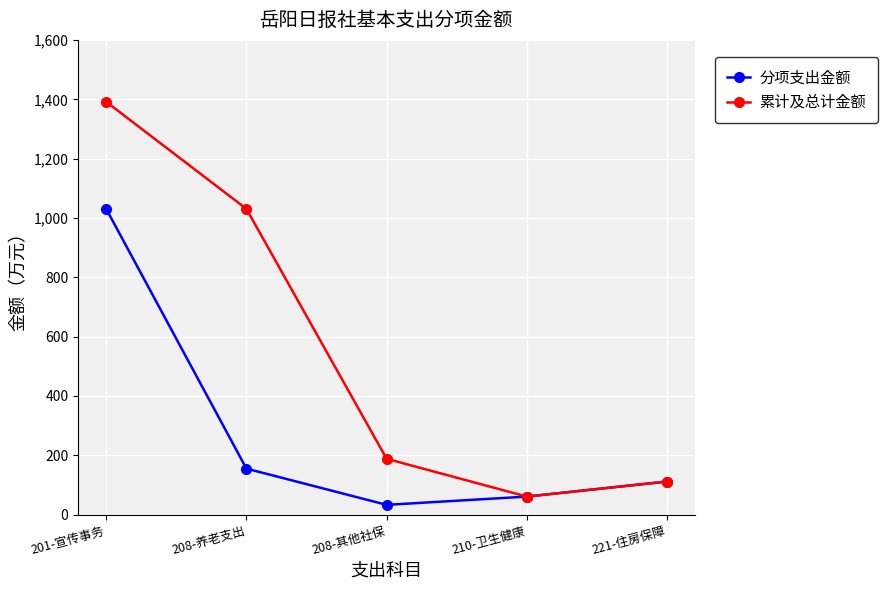

Count the number of data series in this chart.

2